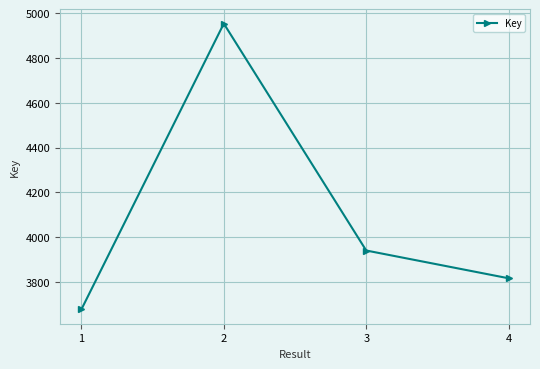

What is the value of the 1st point from the left?

3678